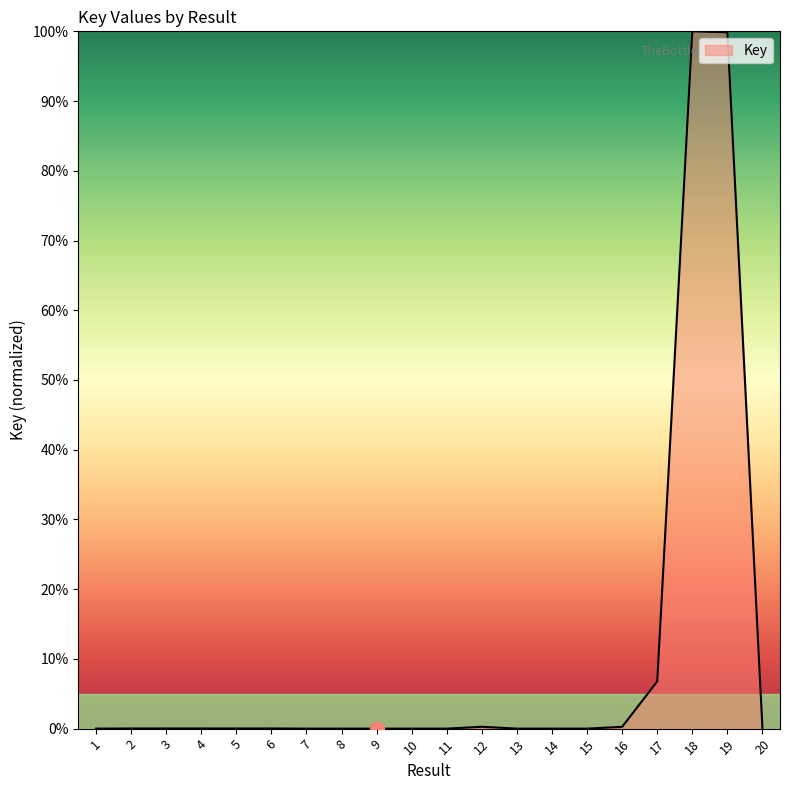

What is the greatest value displayed?

100.0